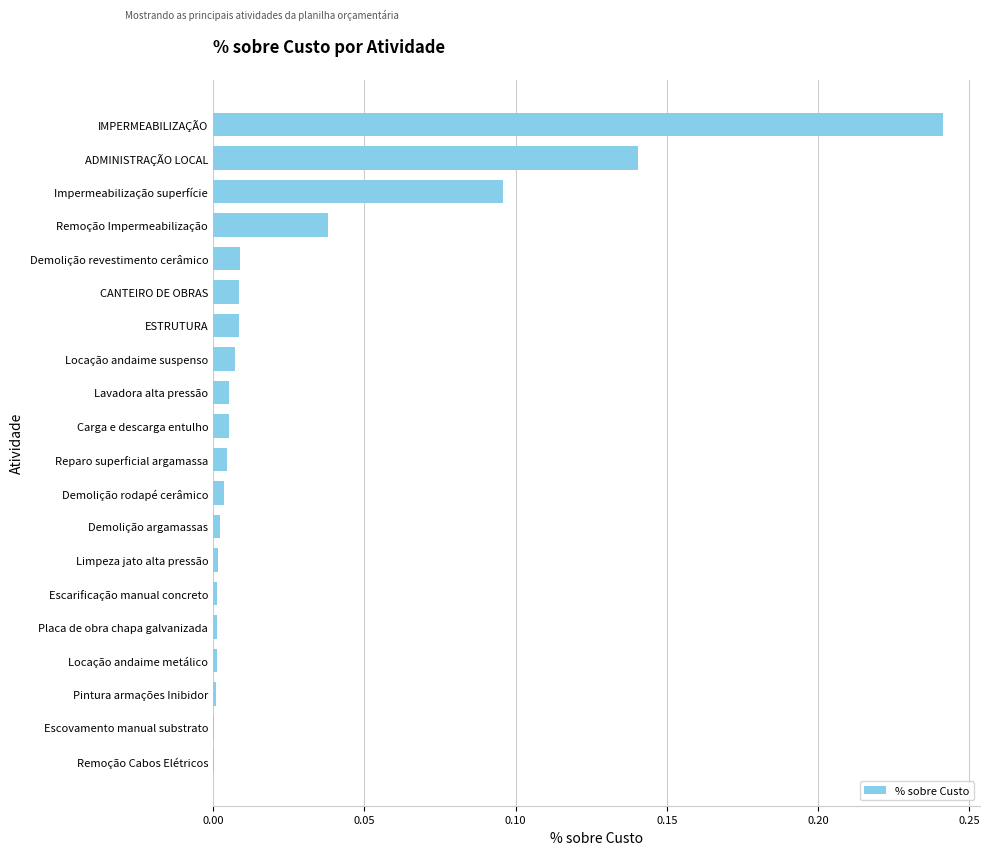

Is it true that the value at Locação andaime metálico is 0.0?

True